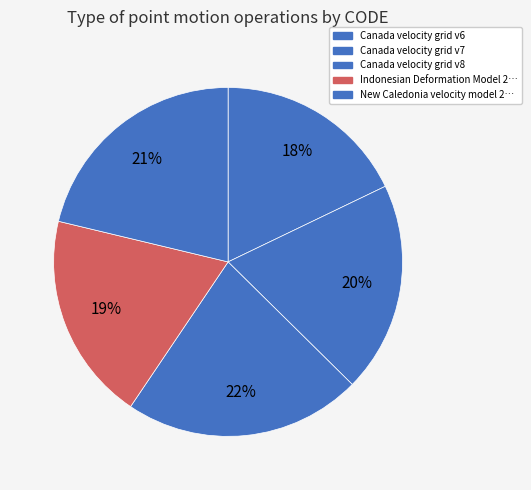

To the nearest percent, what is the average slice percentage?

20%